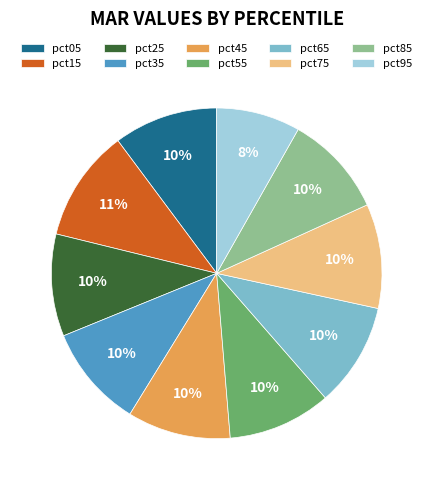

To the nearest percent, what is the difference between the largest and smallest slice percentages?

3%